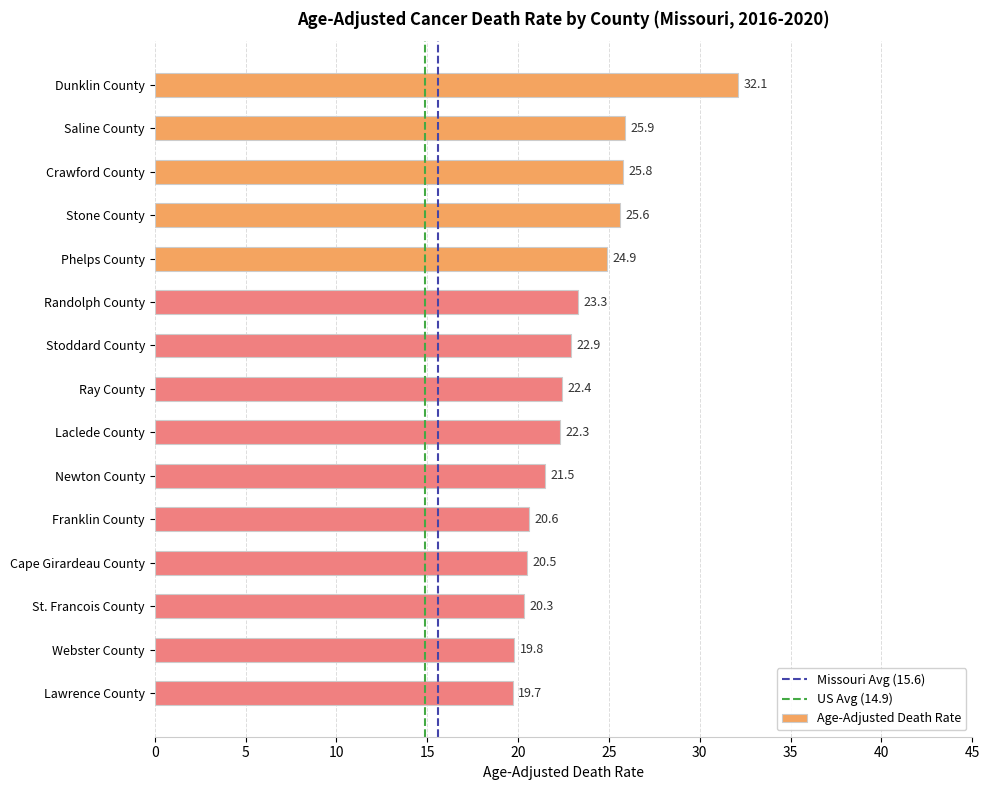

The value at Dunklin County is 56.5. True or false?

False